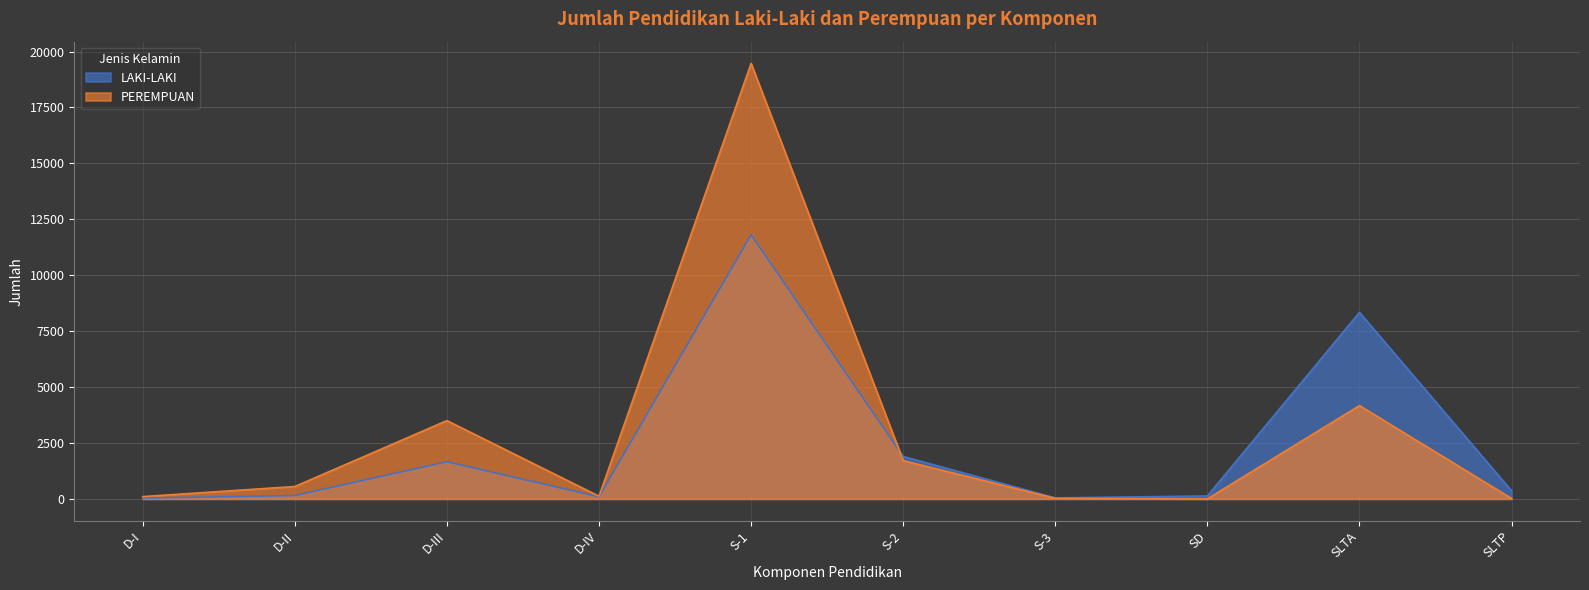

How many lines are shown in the chart?

2